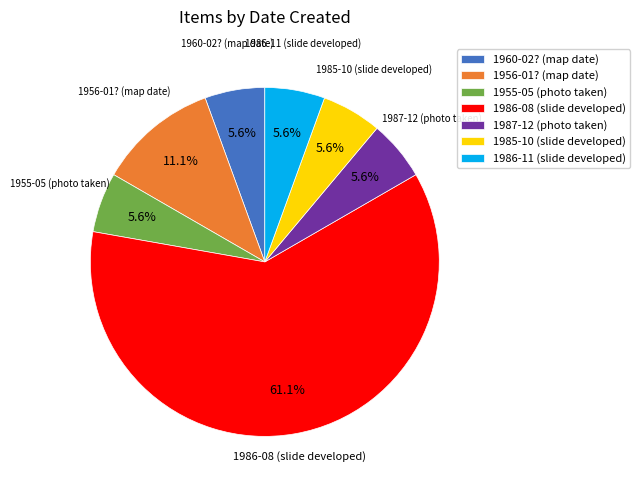

How many slices are in this pie chart?

7